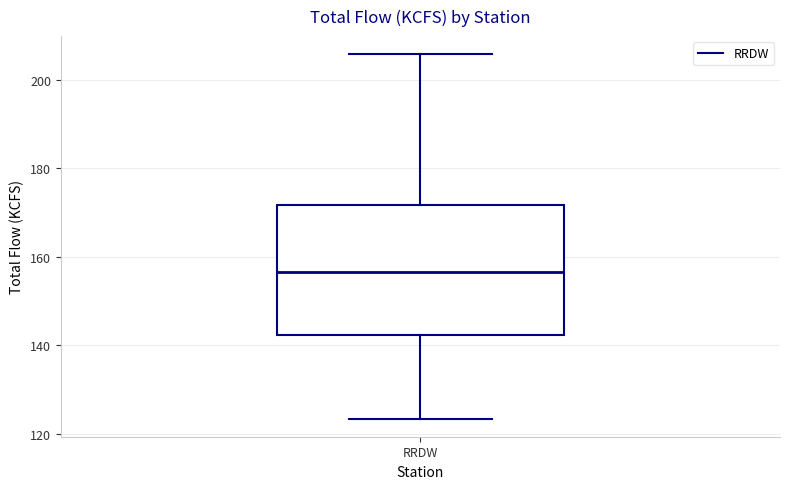

Where does the upper whisker of the box for RRDW end on the y-axis? The values are not printed on the chart, so give them approximately, as read against the axis.

206